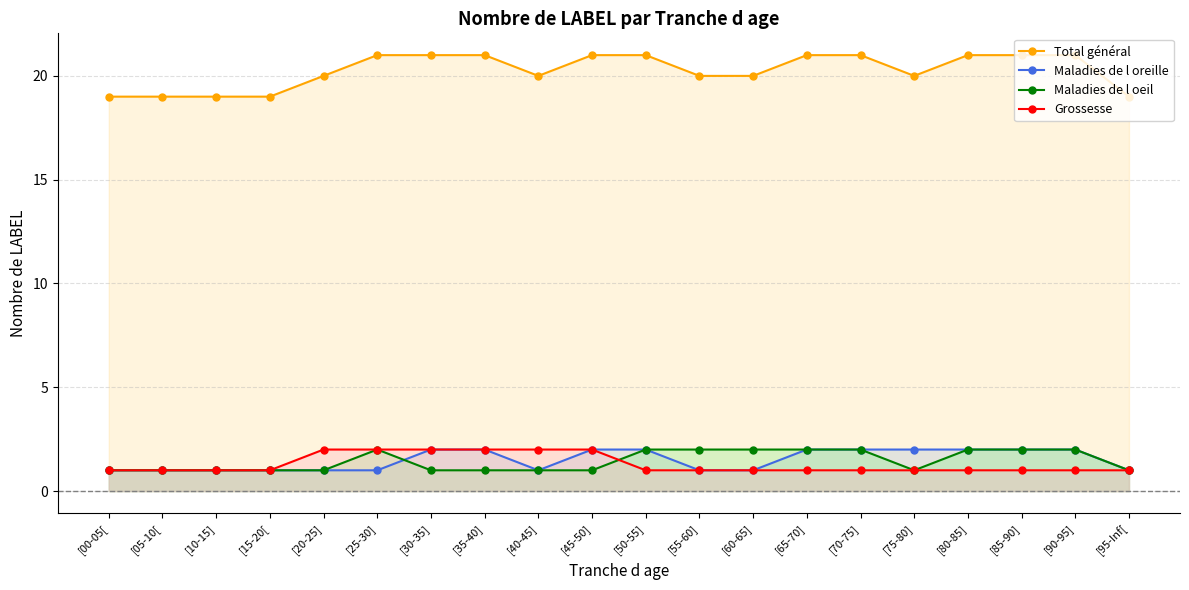

Which series changed the most between [10-15] and [40-45]?

Total général